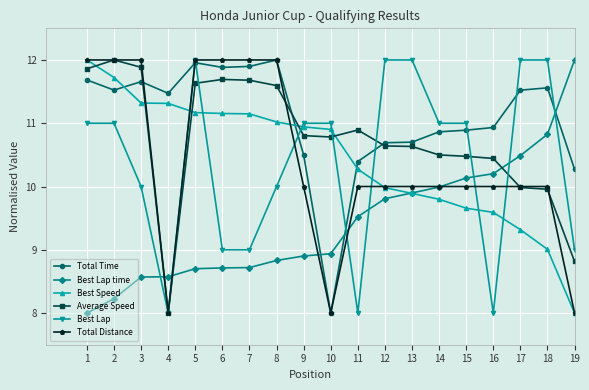

The value of Best Lap time at 7 is 8.7. True or false?

True